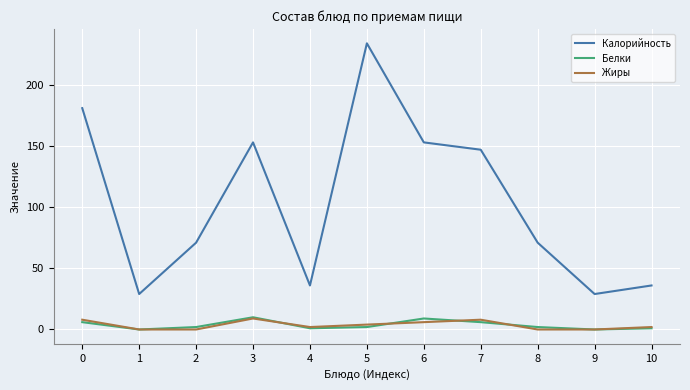

True or false: Белки has a value of 2 at 8.

True